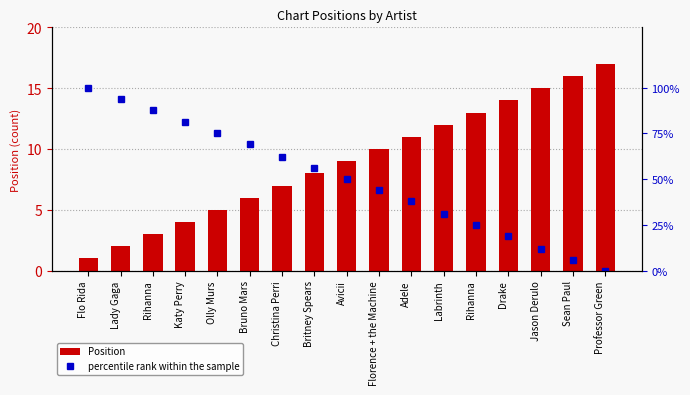

Rank the series by their maximum value, from lowest to highest.

Position, percentile rank within the sample